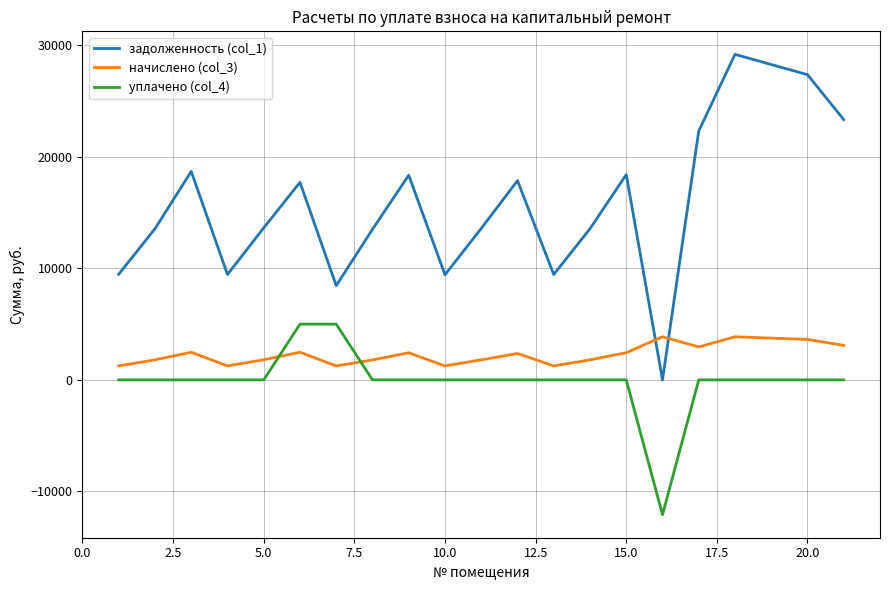

True or false: задолженность (col_1) and начислено (col_3) intersect in this chart.

True